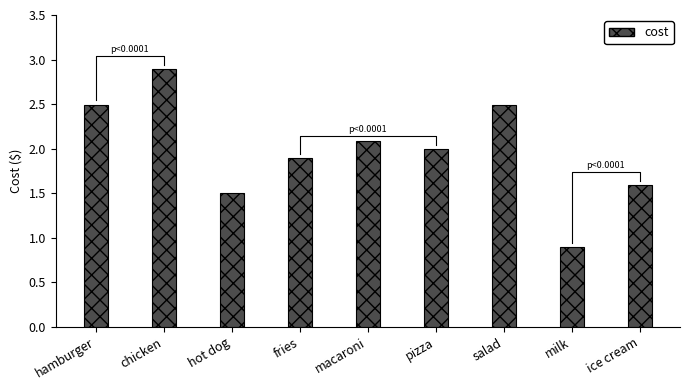

Reading left to right, list all the values displayed in this chart.

2.5	2.9	1.5	1.9	2.1	2.0	2.5	0.9	1.6